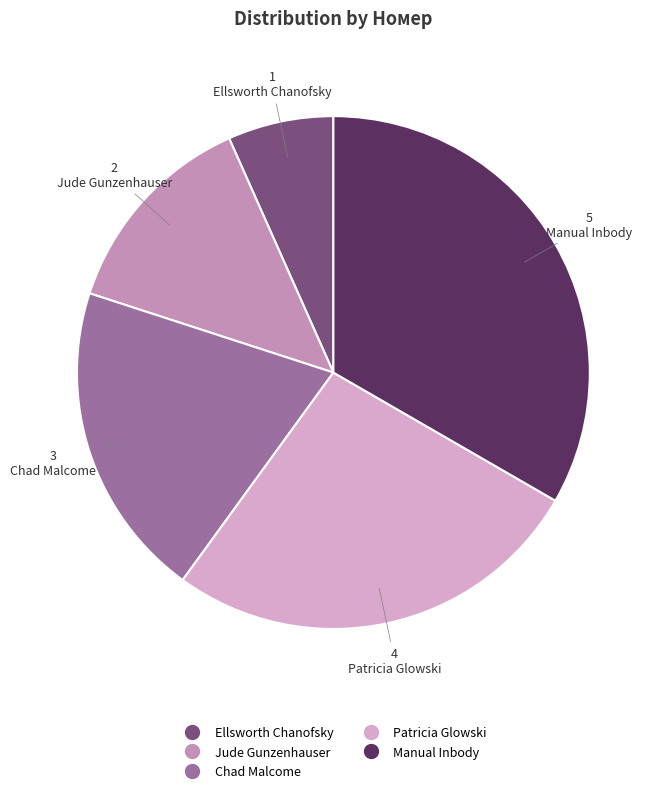

True or false: Chad Malcome accounts for 20% of the total.

True